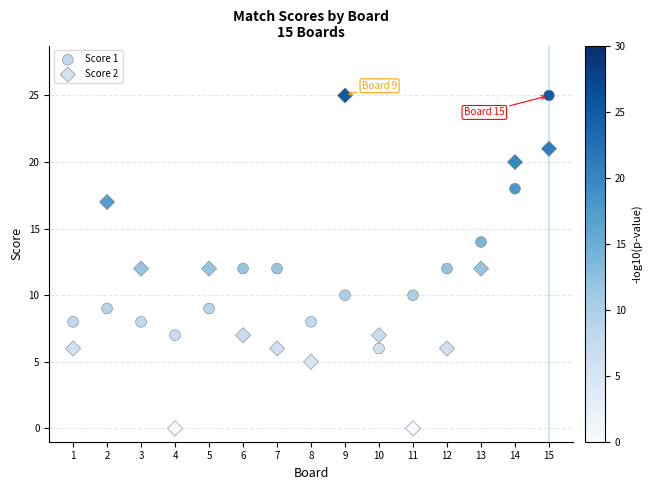

Which series has the widest spread of Y values?

Score 2